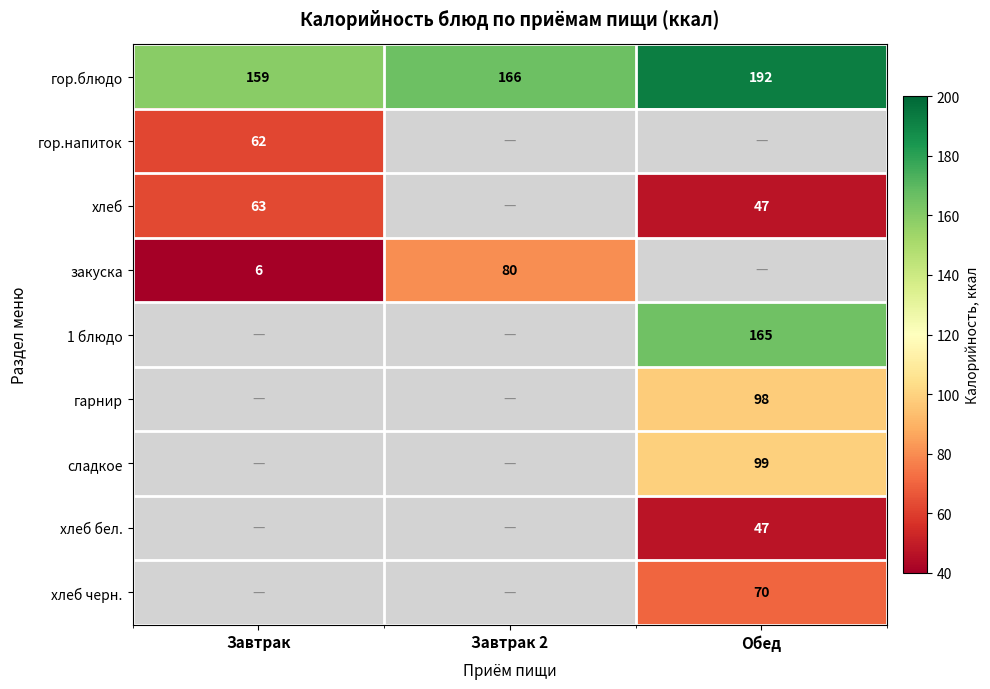

Is the value of закуска at Завтрак 2 greater than the value of гор.блюдо at Обед?

No